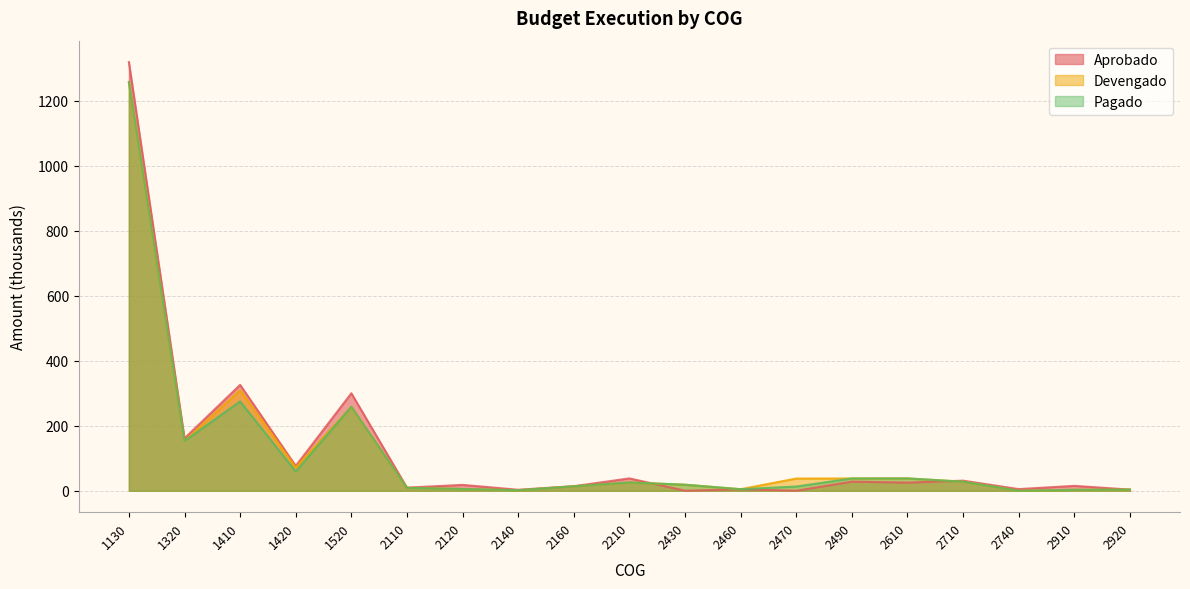

Reading right to left, list all the values displayed in this chart.

Aprobado: 3.5	15.0	5.0	31.0	25.0	28.0	0.0	4.5	0.0	38.0	14.0	3.0	18.0	9.5	300.0	76.4	325.8	161.2	1319.1
Devengado: 3.5	2.8	0.0	27.9	37.9	37.8	37.6	4.7	18.6	25.5	13.7	1.6	5.4	9.1	258.5	71.5	309.2	153.1	1257.8
Pagado: 3.5	2.8	0.0	27.9	37.9	37.8	13.0	4.7	18.6	25.5	13.7	1.6	5.4	9.1	258.5	59.2	274.9	153.1	1257.8